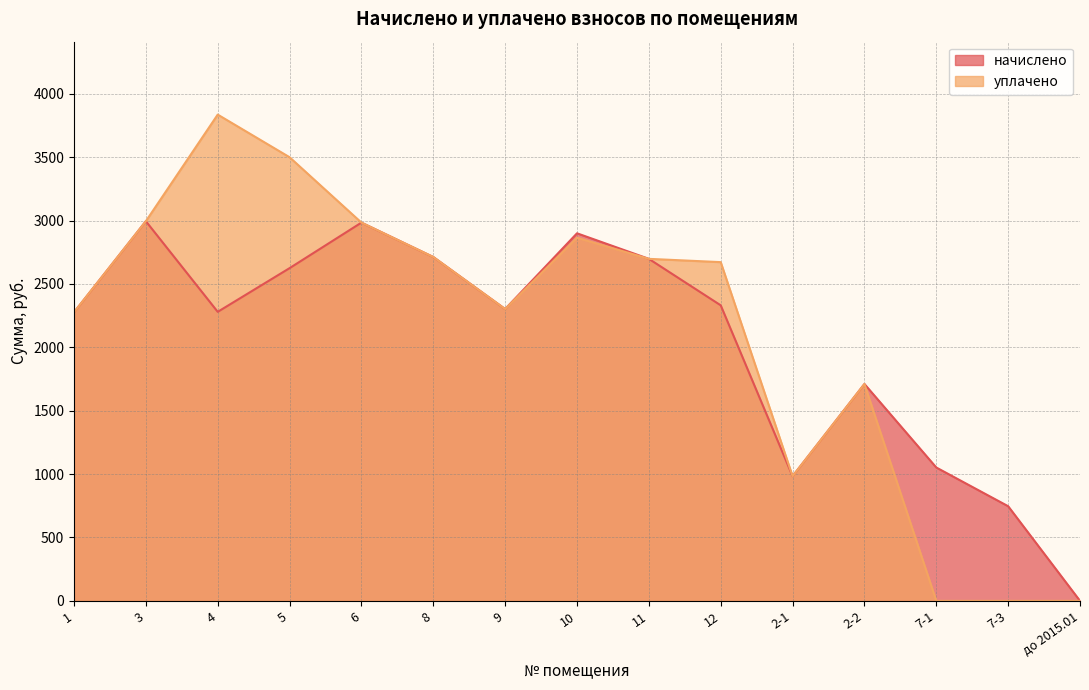

True or false: уплачено has a value of 1432.9 at 2-1.

False